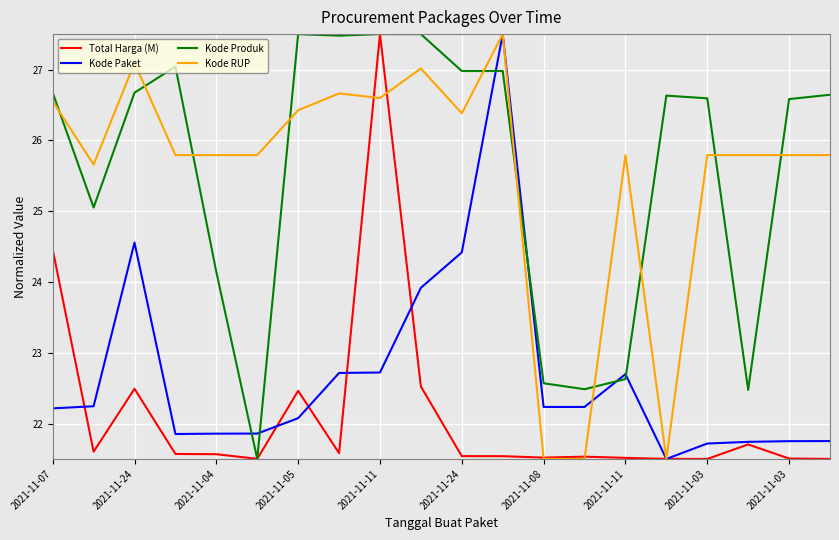

What is the highest value of the Kode Produk series?

27.5